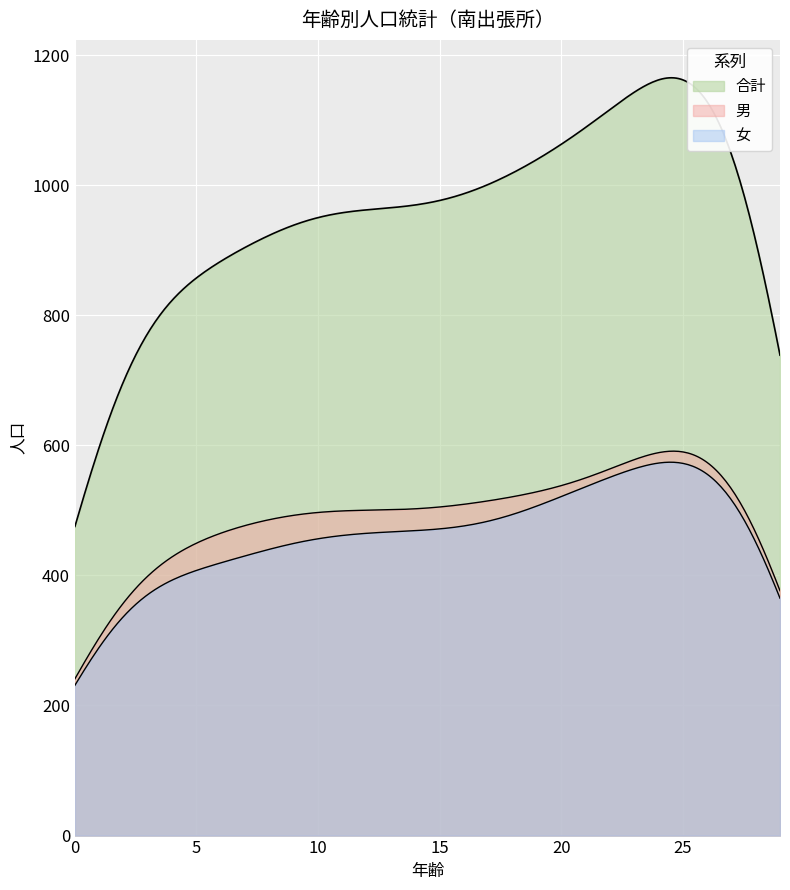

At 12, list the series in order from largest to smallest.

合計, 男, 女